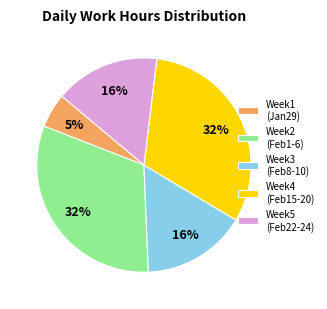

Count the number of slices in the pie.

5